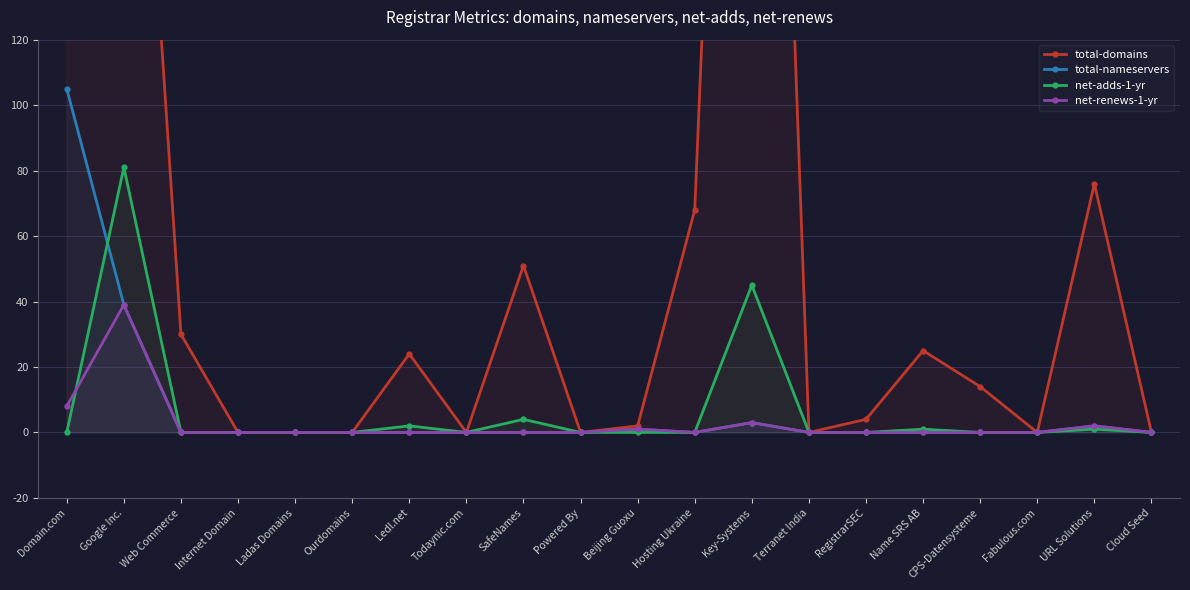

How many lines are shown in the chart?

4